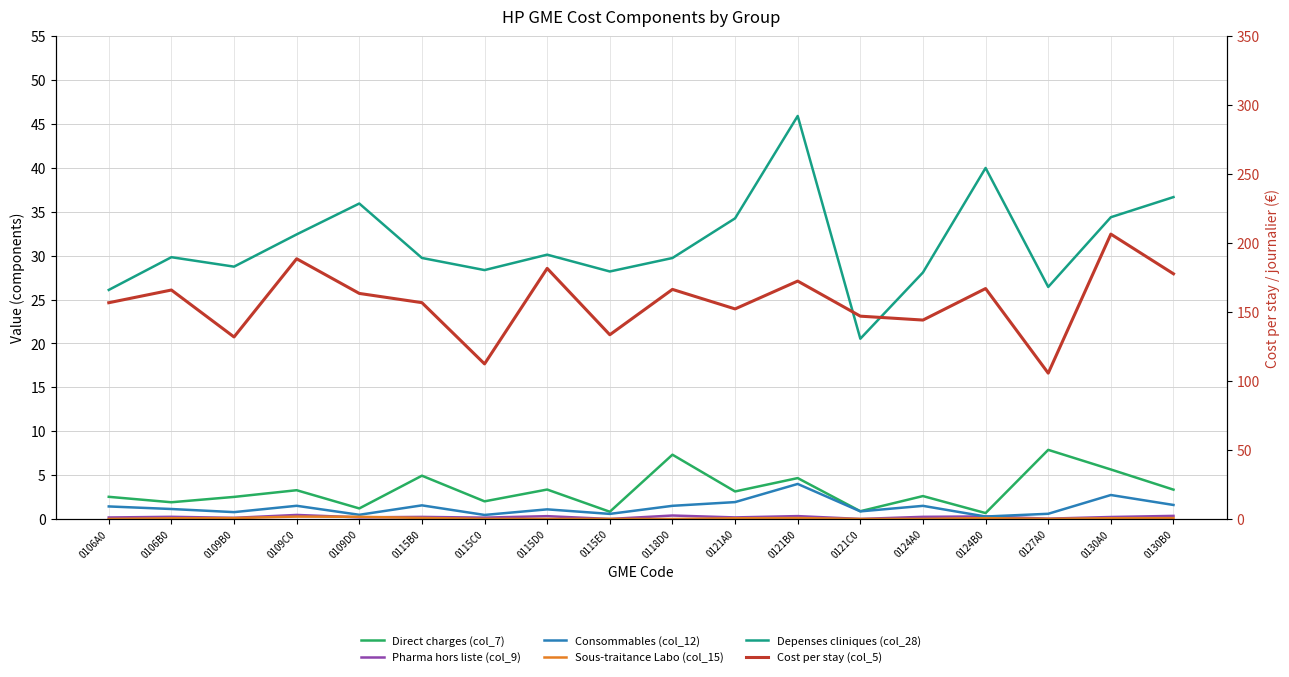

How many data points in Depenses cliniques (col_28) are above 29?

11